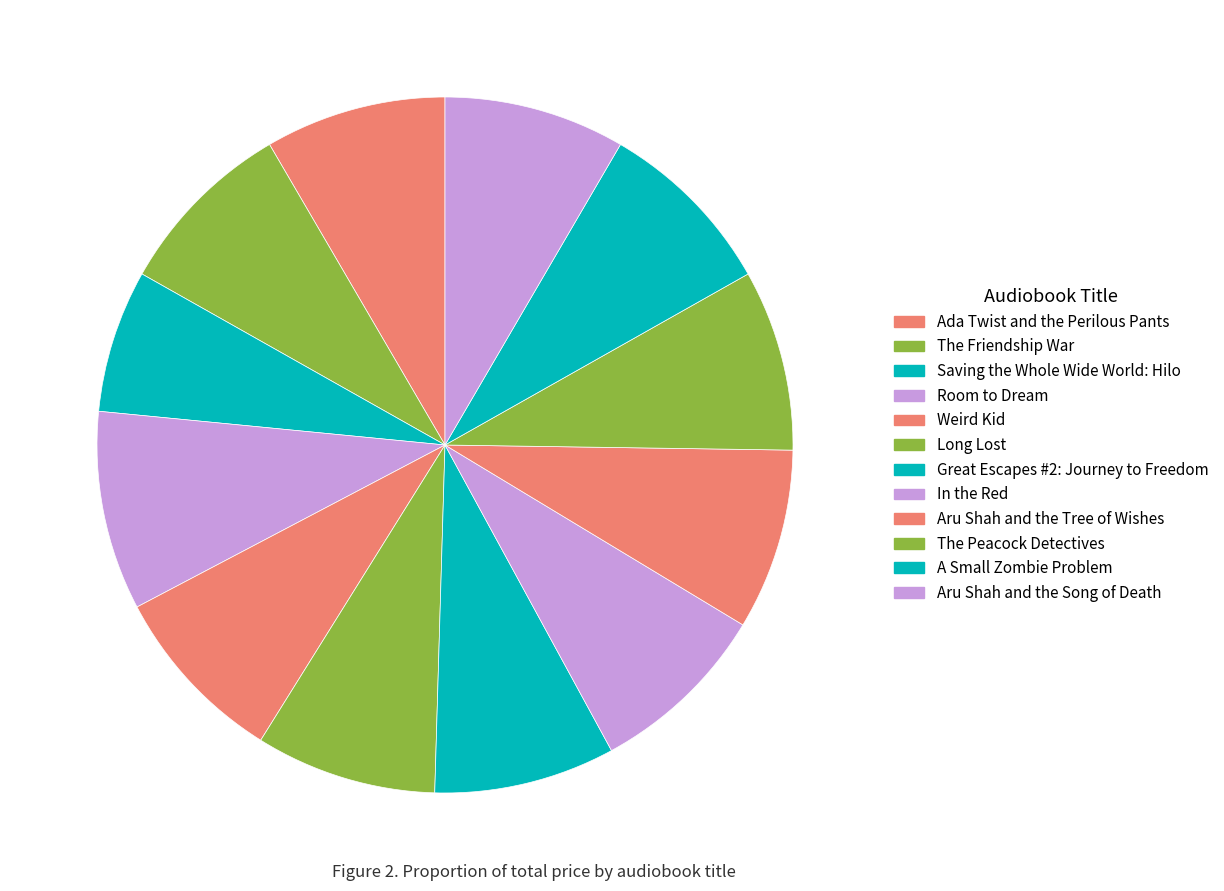

How many slices are in this pie chart?

12